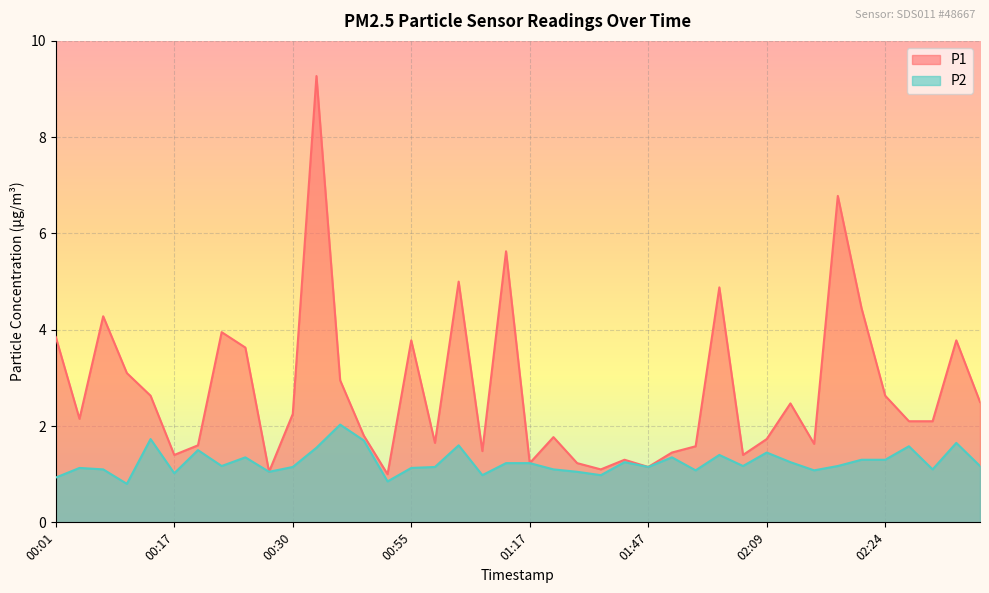

Which series has the largest total across all categories?

P1